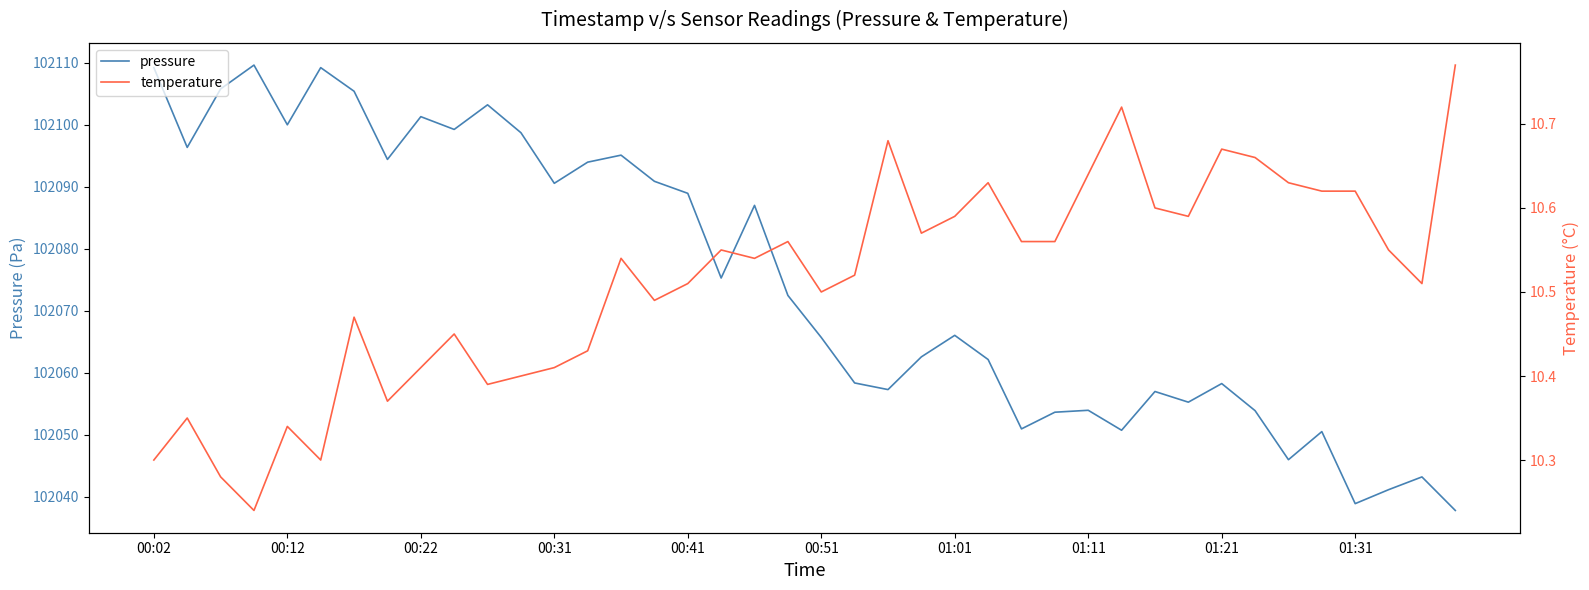

What is the minimum value for temperature?

10.2